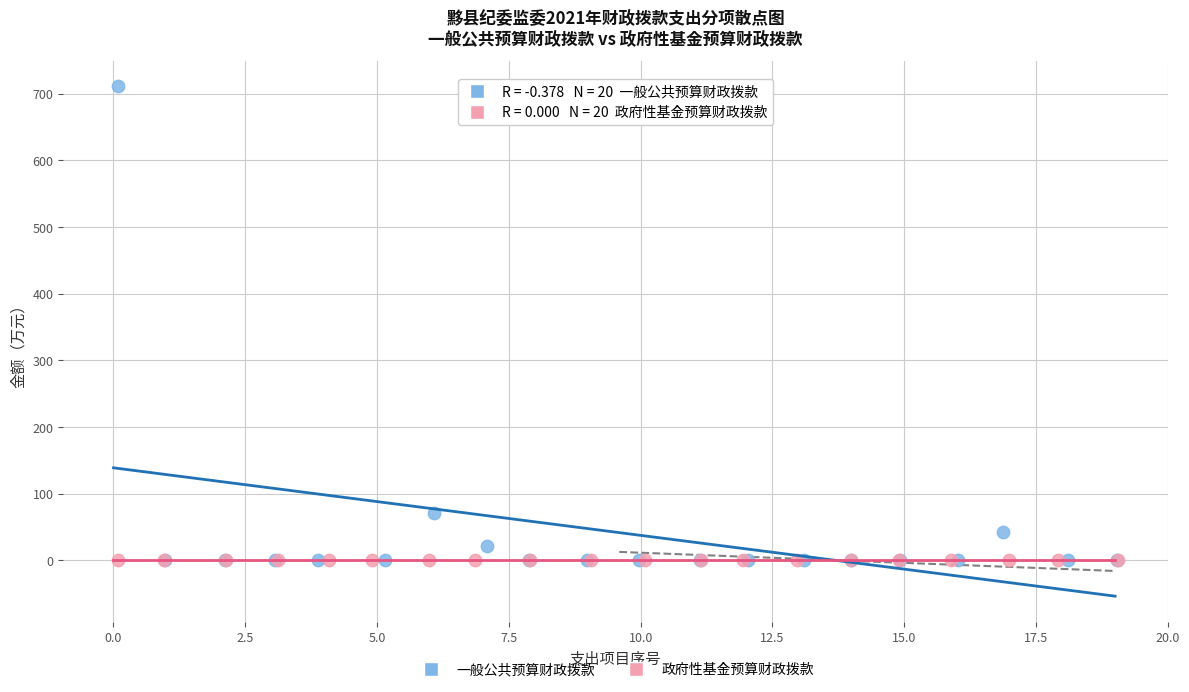

Which series contains the highest Y value?

一般公共预算财政拨款